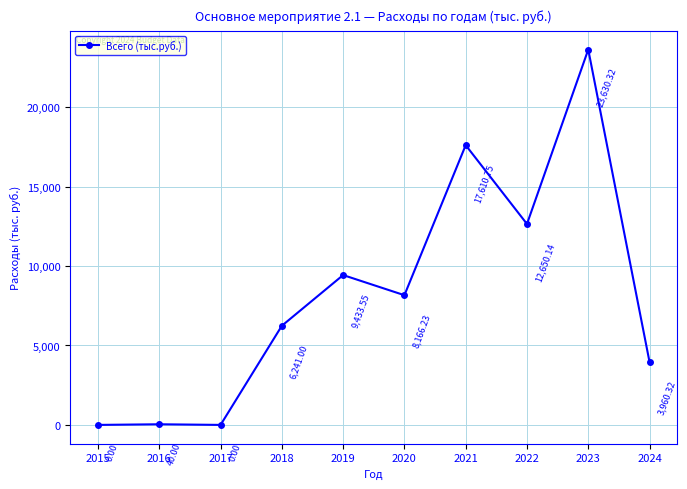

What is the difference between the values at 2021 and 2016?

17570.7